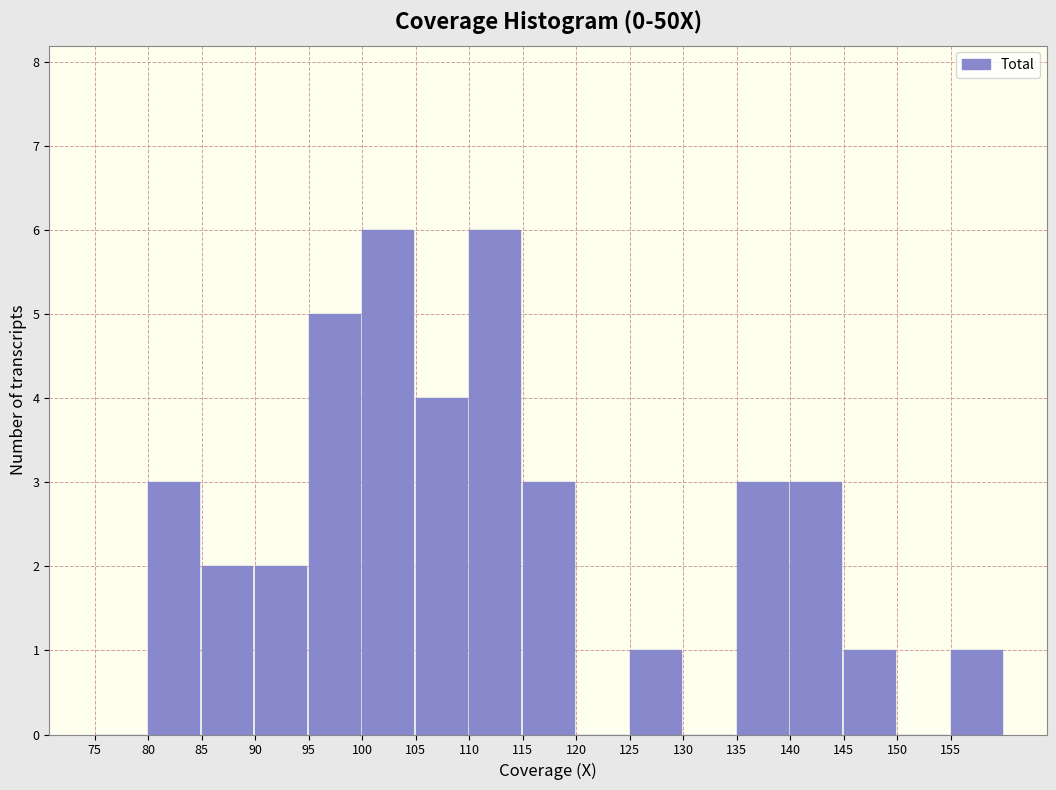

Reading left to right, list every bar in this chart as the range it spans on the x-axis followed by its height. The values are not printed on the chart, so give them approximately, as read against the axis.

75 to 80: 0
80 to 85: 3
85 to 90: 2
90 to 95: 2
95 to 100: 5
100 to 105: 6
105 to 110: 4
110 to 115: 6
115 to 120: 3
120 to 125: 0
125 to 130: 1
130 to 135: 0
135 to 140: 3
140 to 145: 3
145 to 150: 1
150 to 155: 0
155 to 160: 1